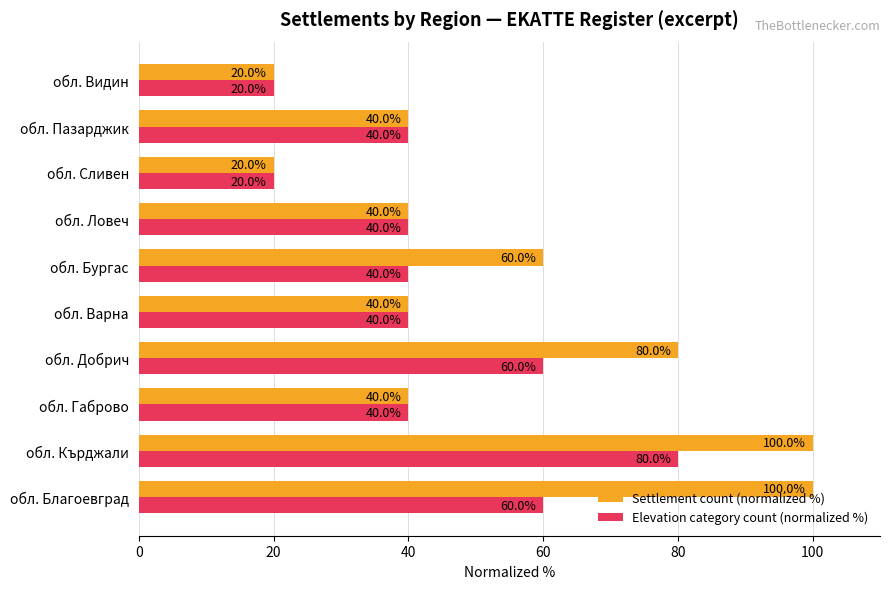

The Settlement count (normalized %) series shows 20 at обл. Видин. True or false?

True